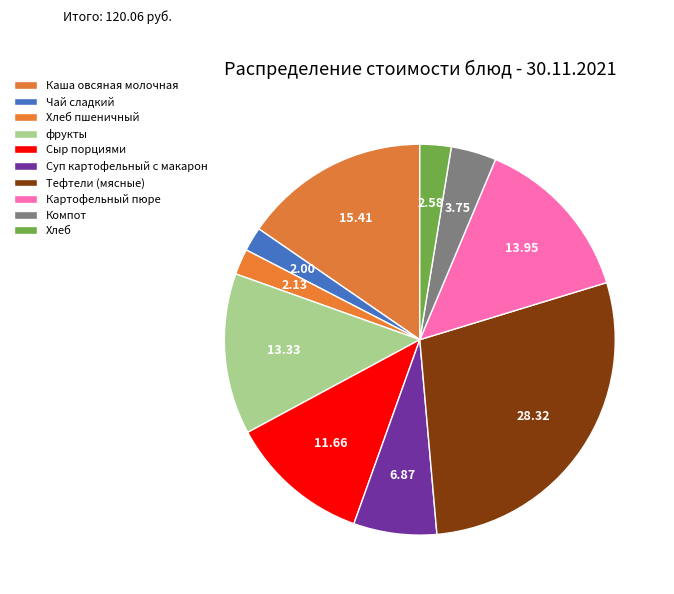

What portion of the pie excludes Хлеб пшеничный?

97.9%